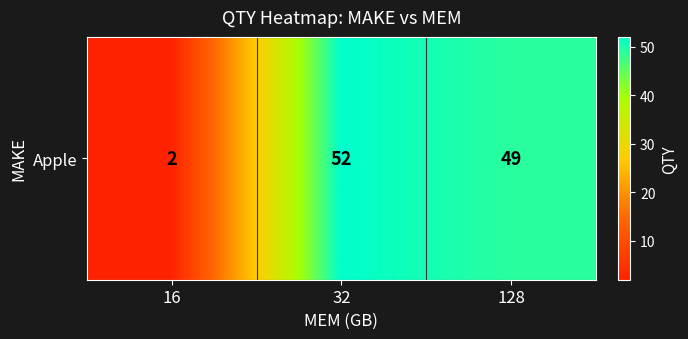

Reading left to right, list all the values displayed in this chart.

2	52	49